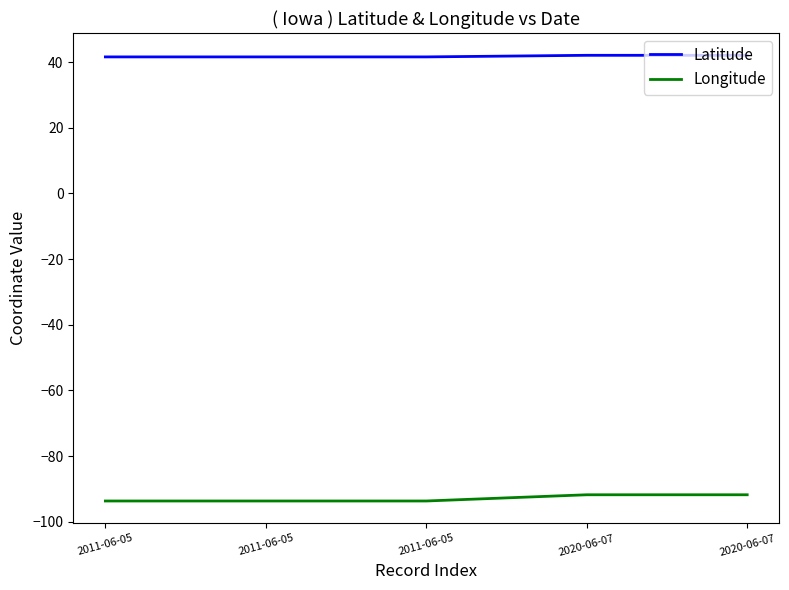

What is the maximum value for Latitude?

42.1